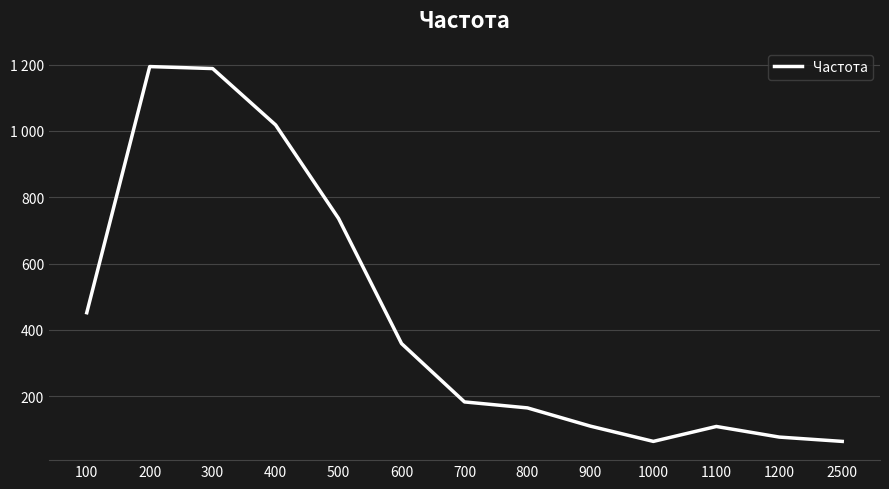

What is the minimum value shown in the chart?

64